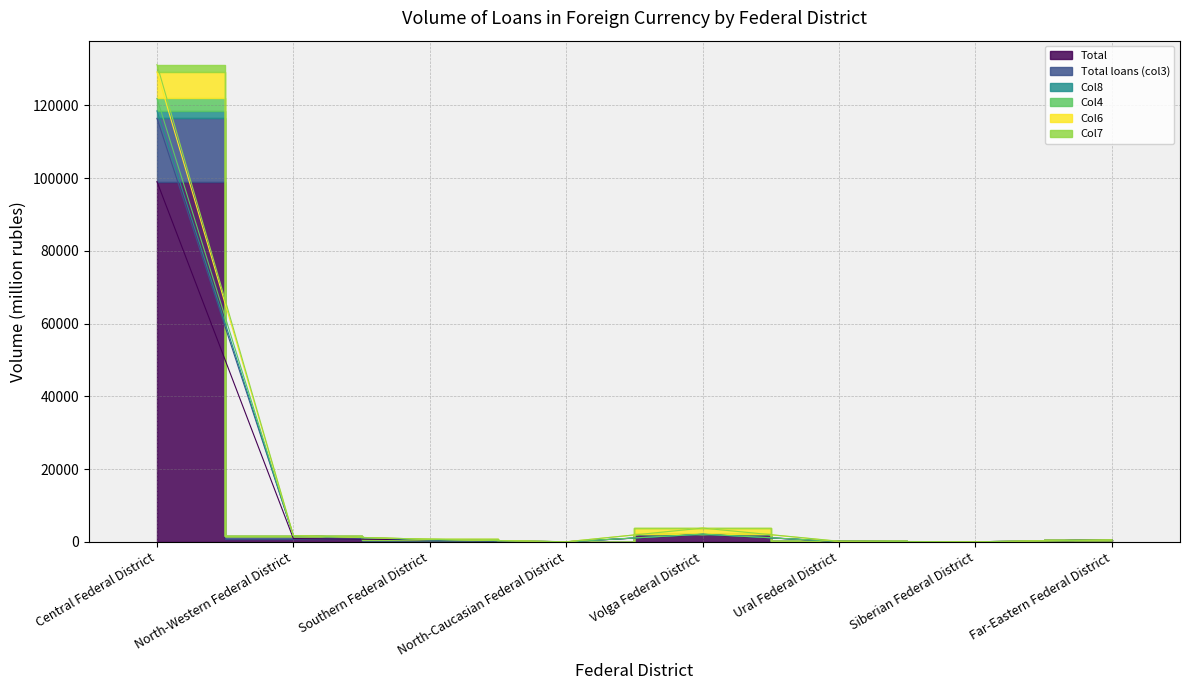

At which category does Total loans (col3) reach its first local peak?

Volga Federal District